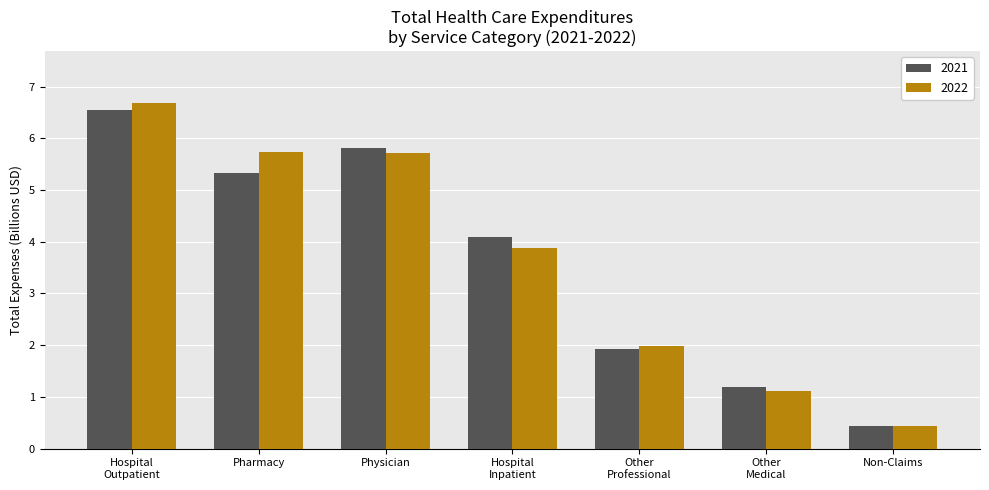

Reading right to left, extract all data points from this chart.

2021: 0.4	1.2	1.9	4.1	5.8	5.3	6.6
2022: 0.4	1.1	2.0	3.9	5.7	5.7	6.7